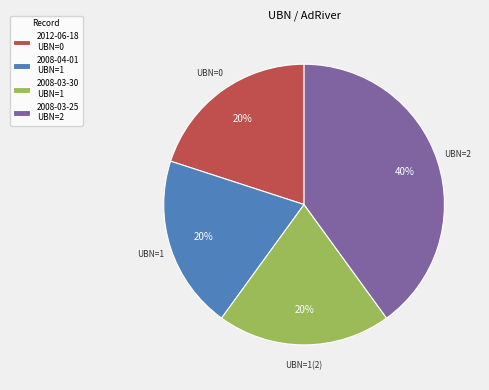

Approximately how many times larger is the value at 2008-04-01 UBN=1 compared to 2008-03-25 UBN=2?

0.5